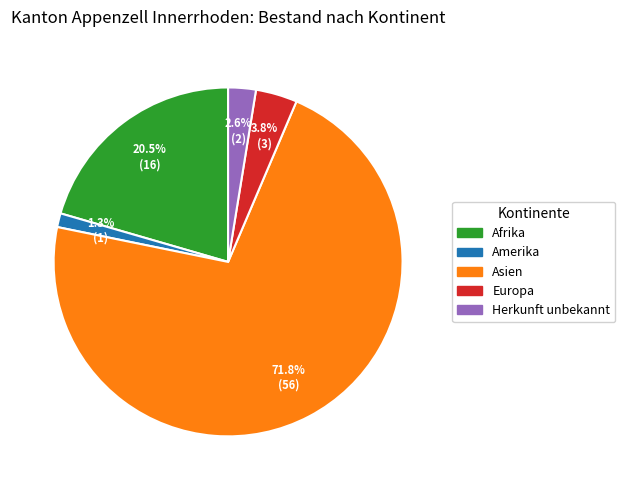

What is the total percentage of Afrika and Amerika?

21.8%